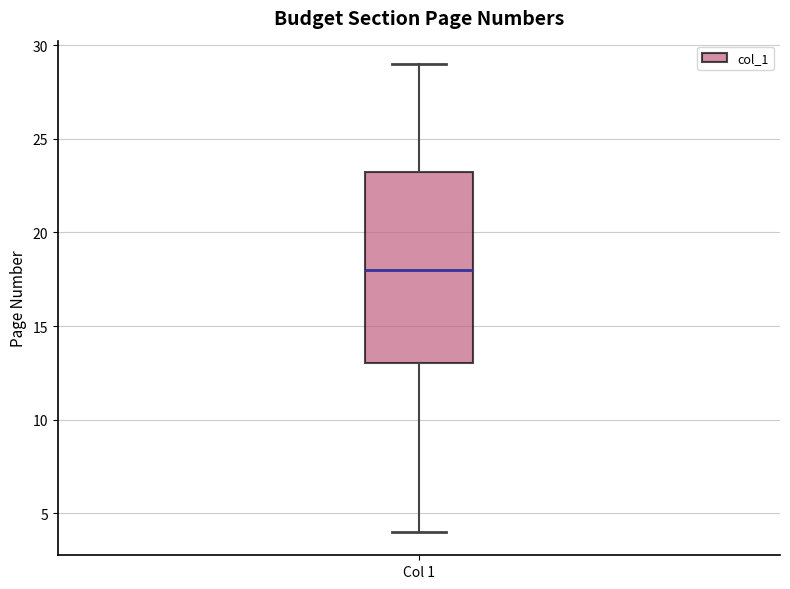

Read this box plot against the y-axis: the position of the median line, the range covered by the box, and the ends of both whiskers. The values are not printed on the chart, so give them approximately, as read against the axis.

median 18.0, box 13.0 to 23.5, whiskers 4.0 to 29.0